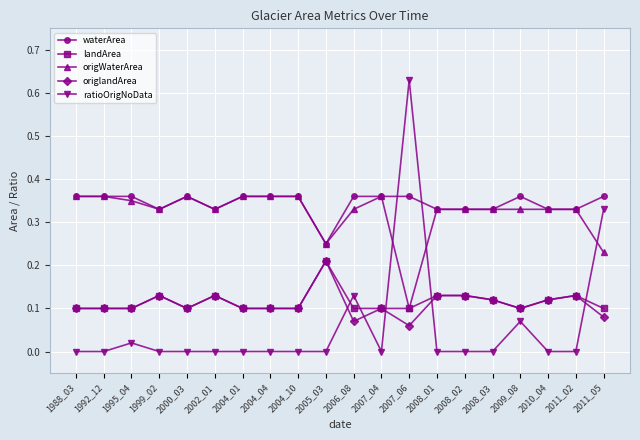

True or false: origlandArea has more than 1 points higher than both neighbors.

True